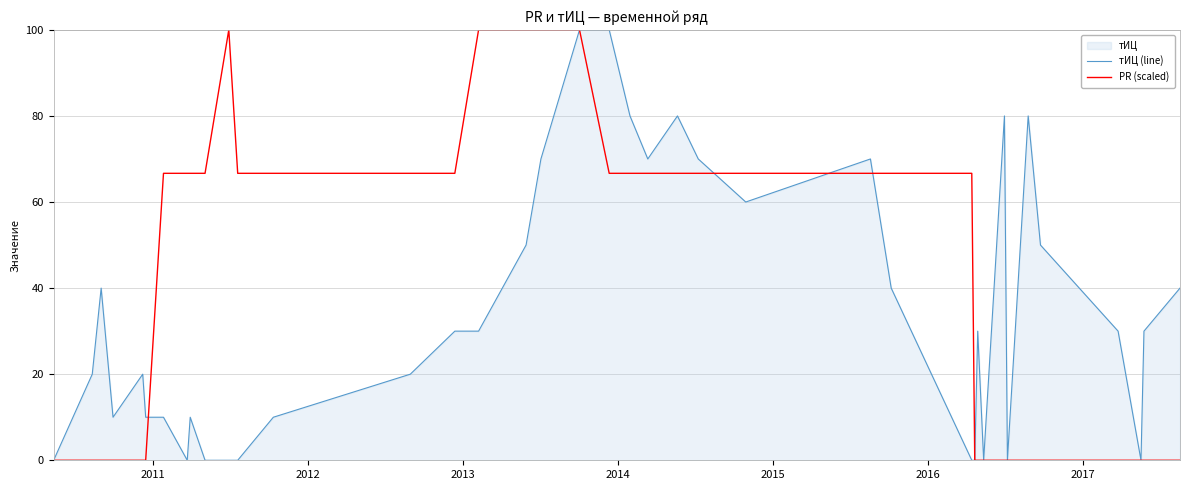

Count the тИЦ (line) values in the range 10 to 70.

24